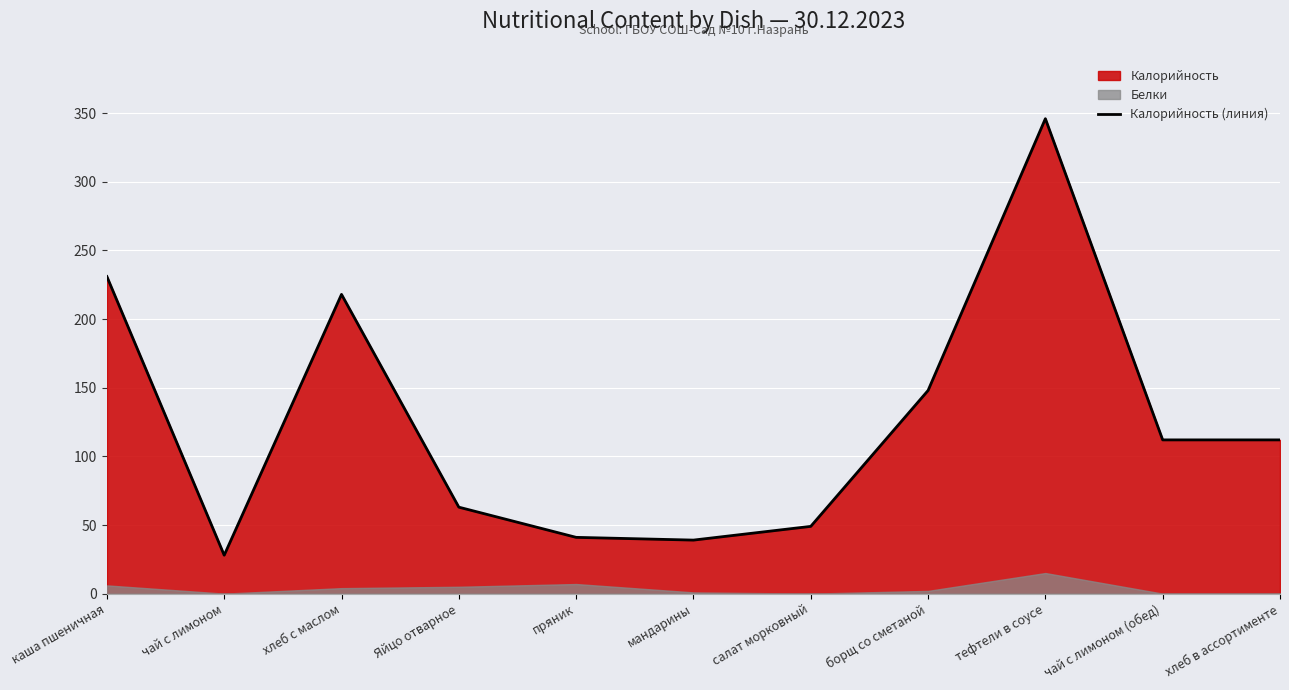

The value at пряник is 23. True or false?

False